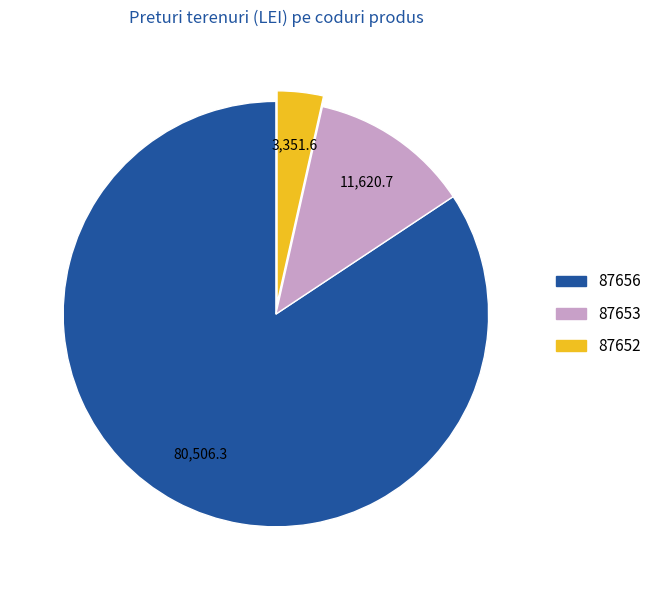

True or false: 87656 accounts for 84% of the total.

True